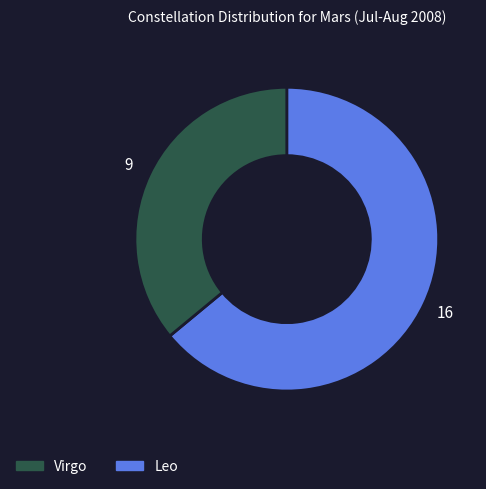

Is there any slice that represents more than half of the pie?

Yes